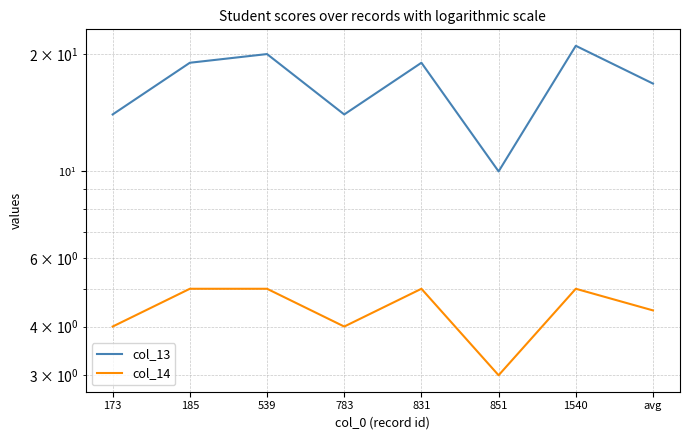

Is it true that col_14 equals 4.0 at 783?

True